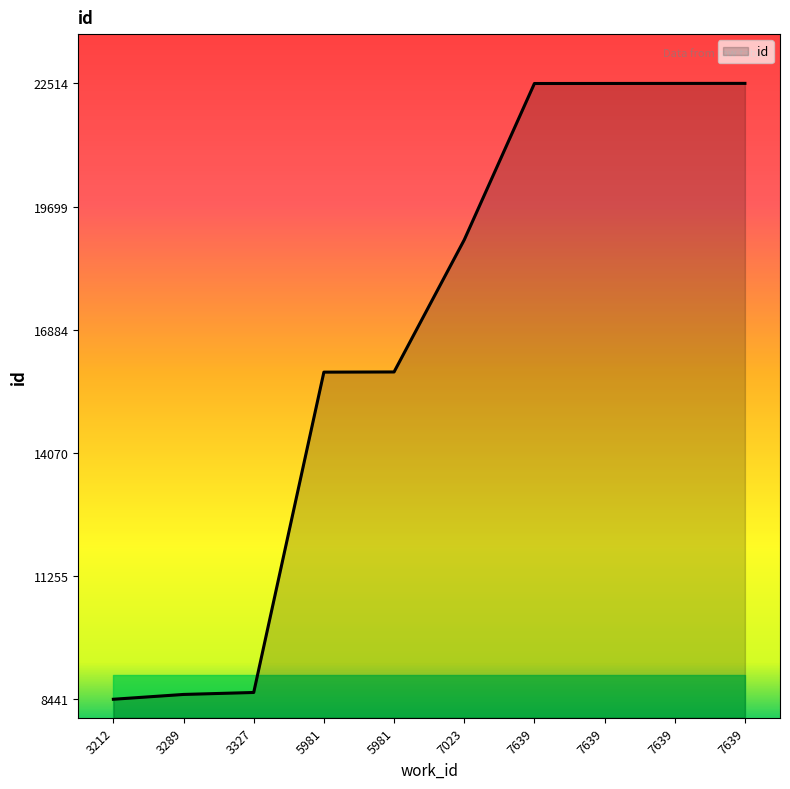

Which has a higher value, 7023 or 7639?

7639